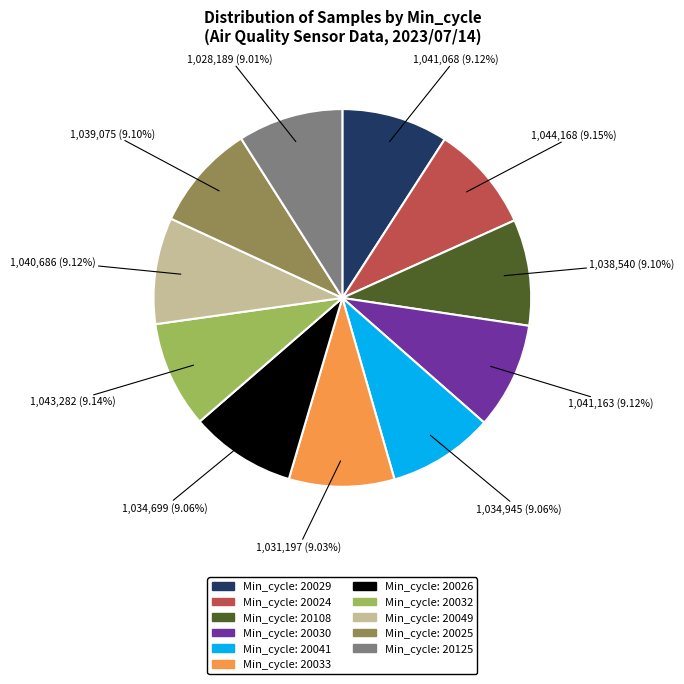

What is the ratio of the value at Min_cycle: 20025 to the value at Min_cycle: 20033?

1.0